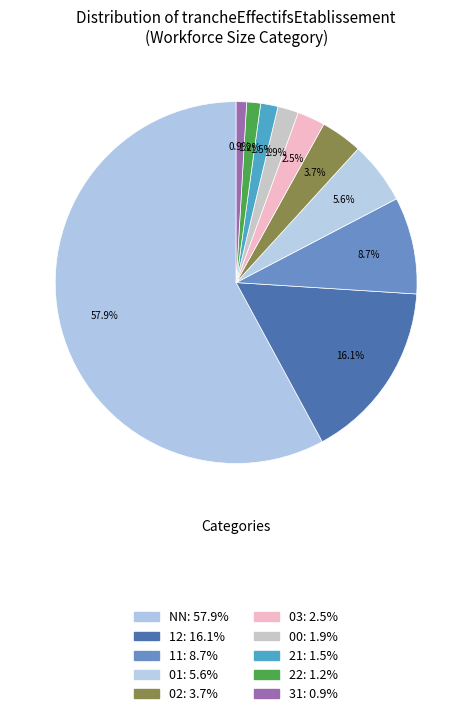

To the nearest percent, what is the difference between the largest and smallest slice percentages?

57%